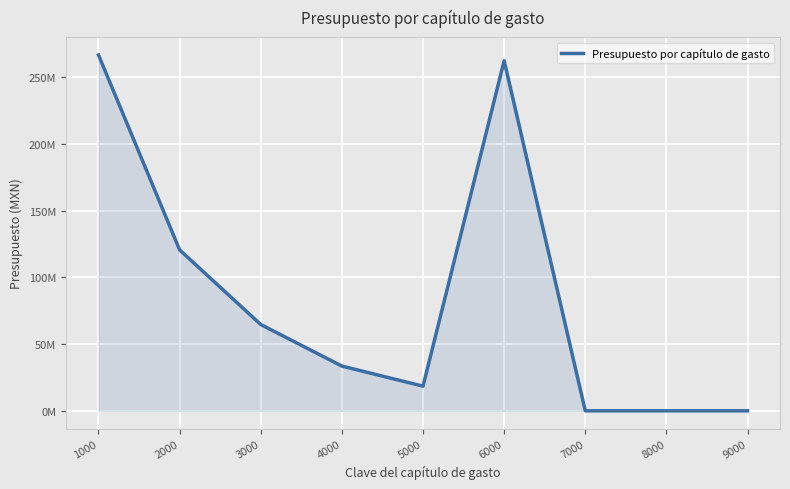

What is the value of the 1st point from the left?

266728336.4